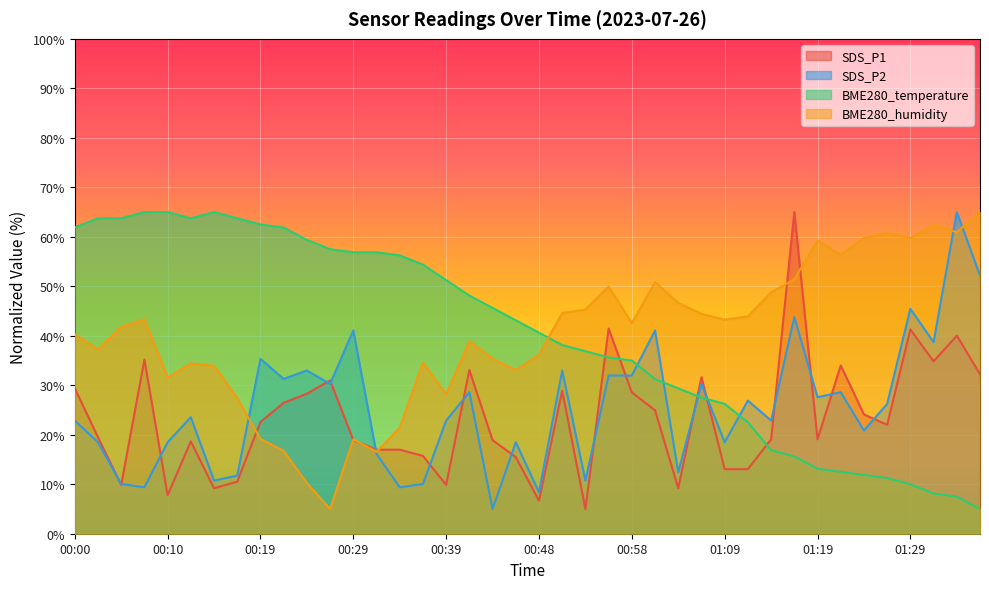

How many distinct data groups are displayed?

4